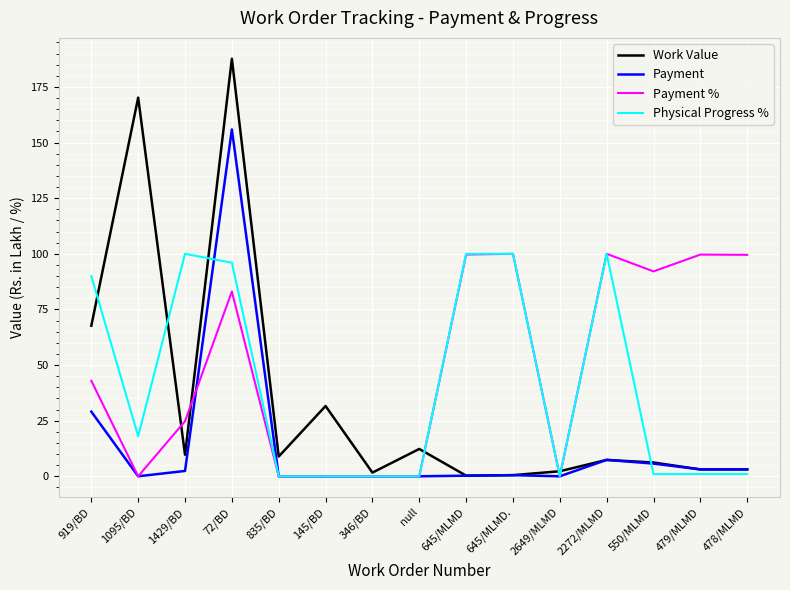

Which category has the highest value in the Payment series?

72/BD